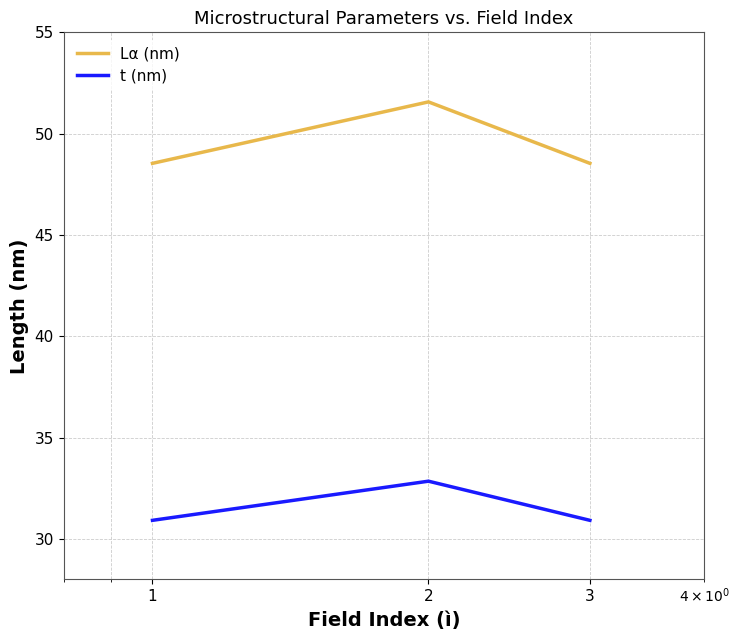

What is the difference between the maximum and minimum values in the t (nm) series?

1.9